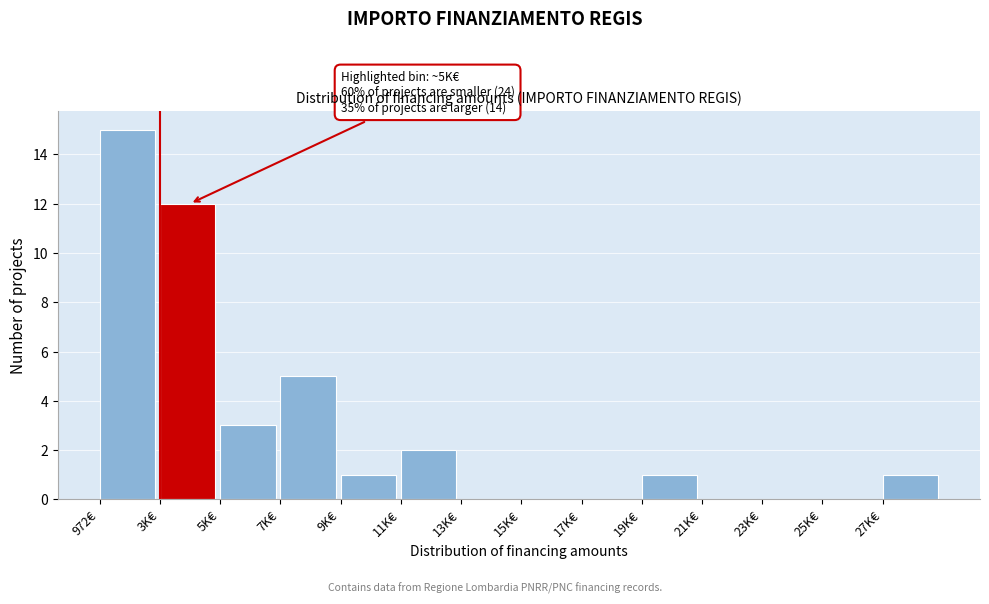

Reading left to right, extract all data points from this chart.

972€=15	3K€=12	5K€=3	7K€=5	9K€=1	11K€=2	13K€=0	15K€=0	17K€=0	19K€=1	21K€=0	23K€=0	25K€=0	27K€=1